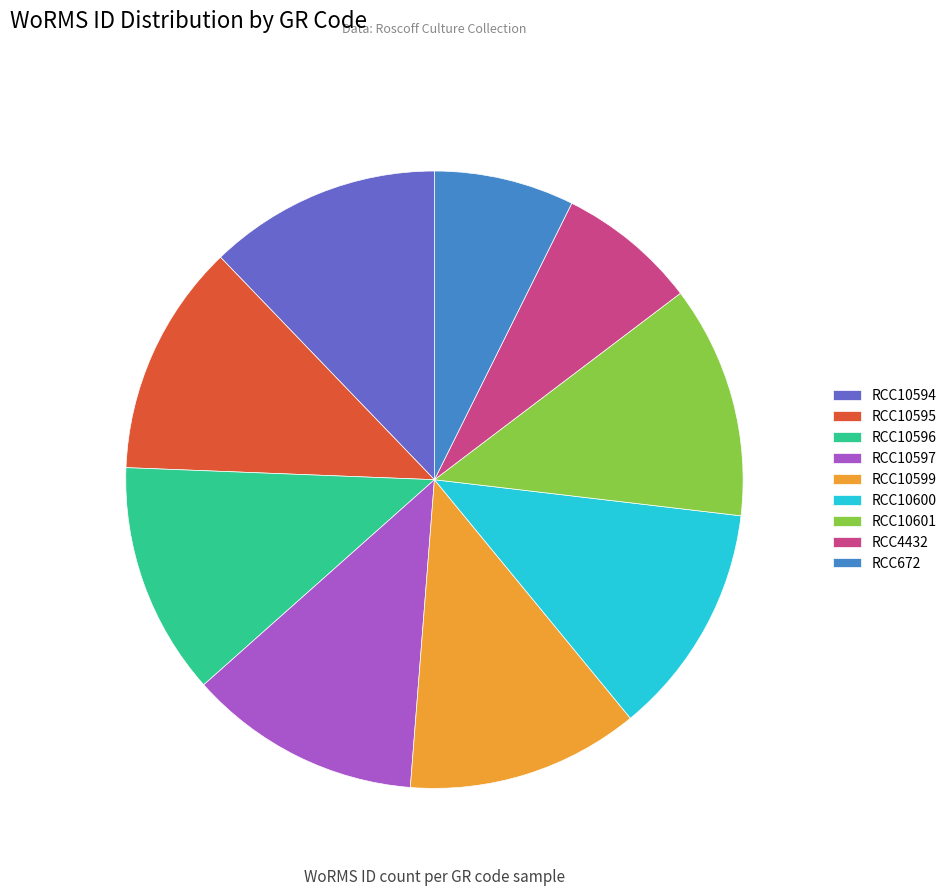

What is the total percentage of RCC10601 and RCC4432?

19.5%